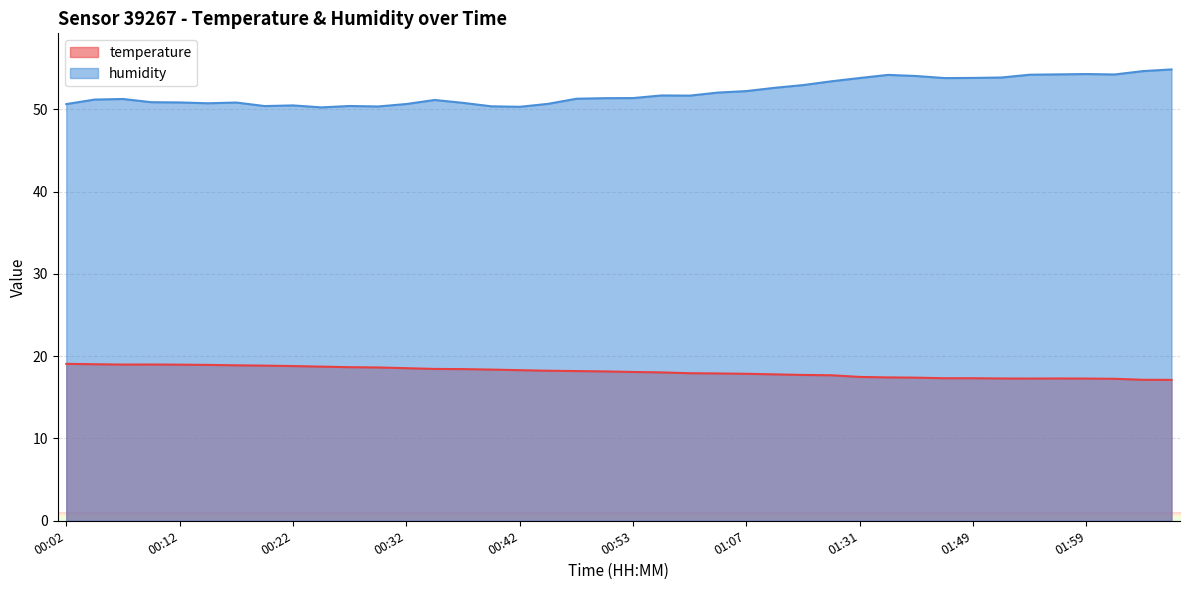

True or false: temperature and humidity cross at least once.

False